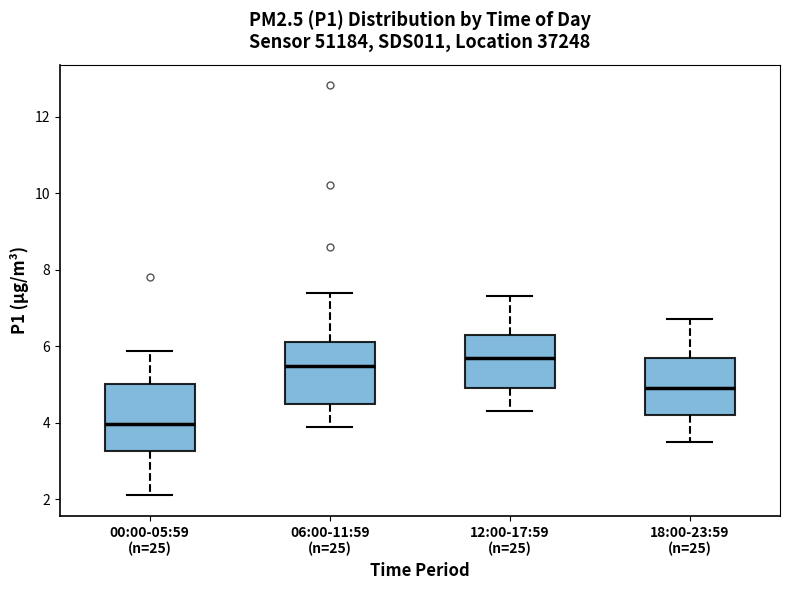

Which box has the highest median line?

12:00-17:59 (n=25)